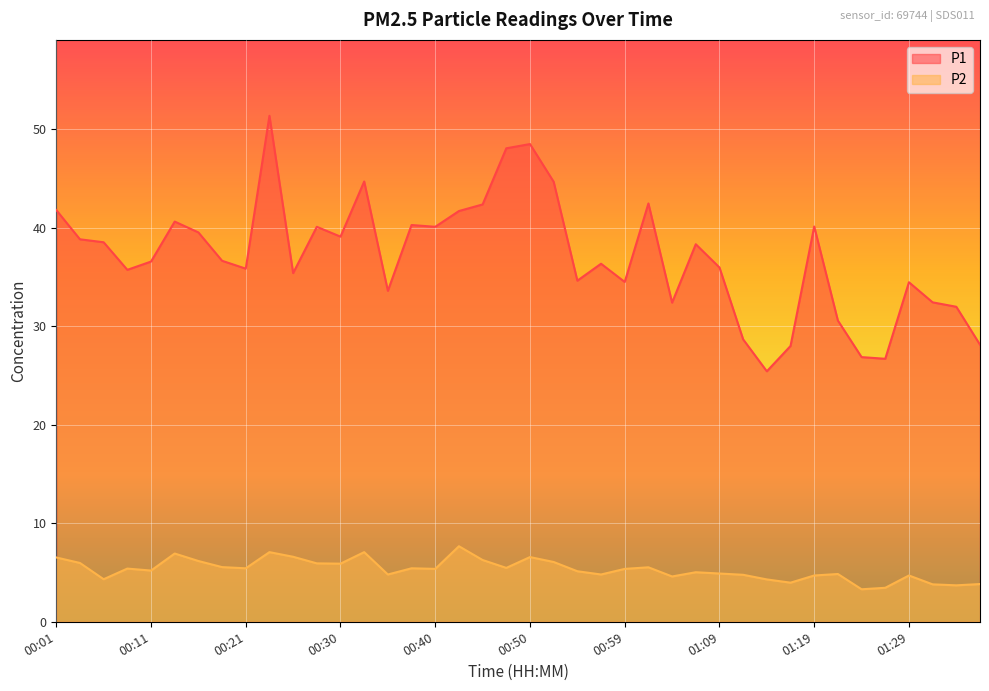

How many categories are shown in the chart?

40